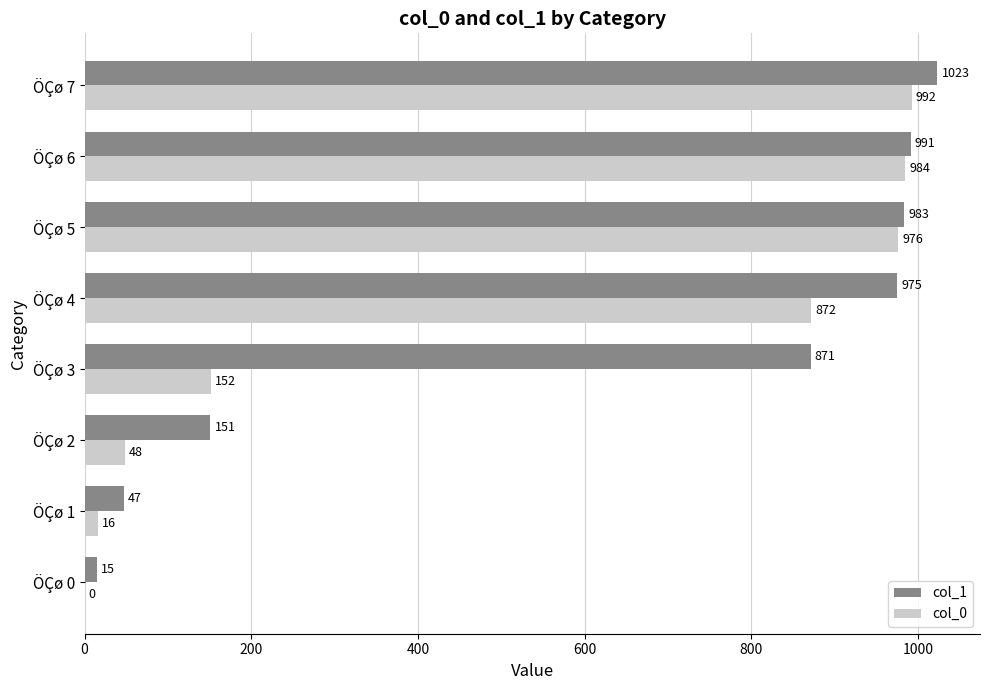

How many categories are shown in the chart?

8